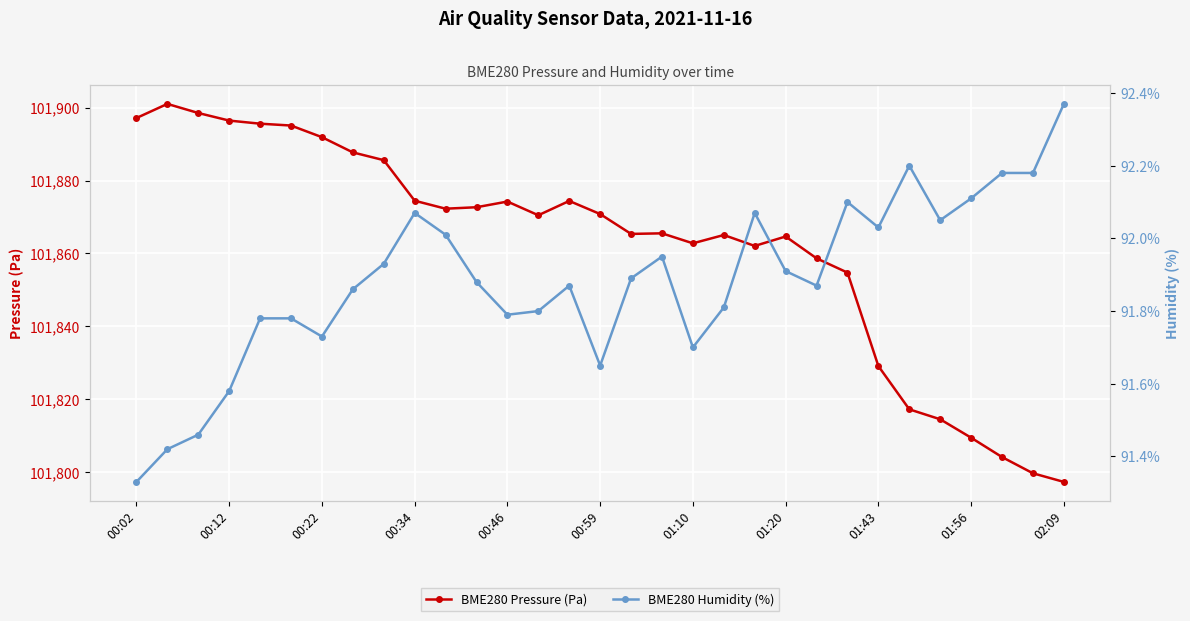

What is the highest value of the BME280 Pressure (Pa) series?

101901.0